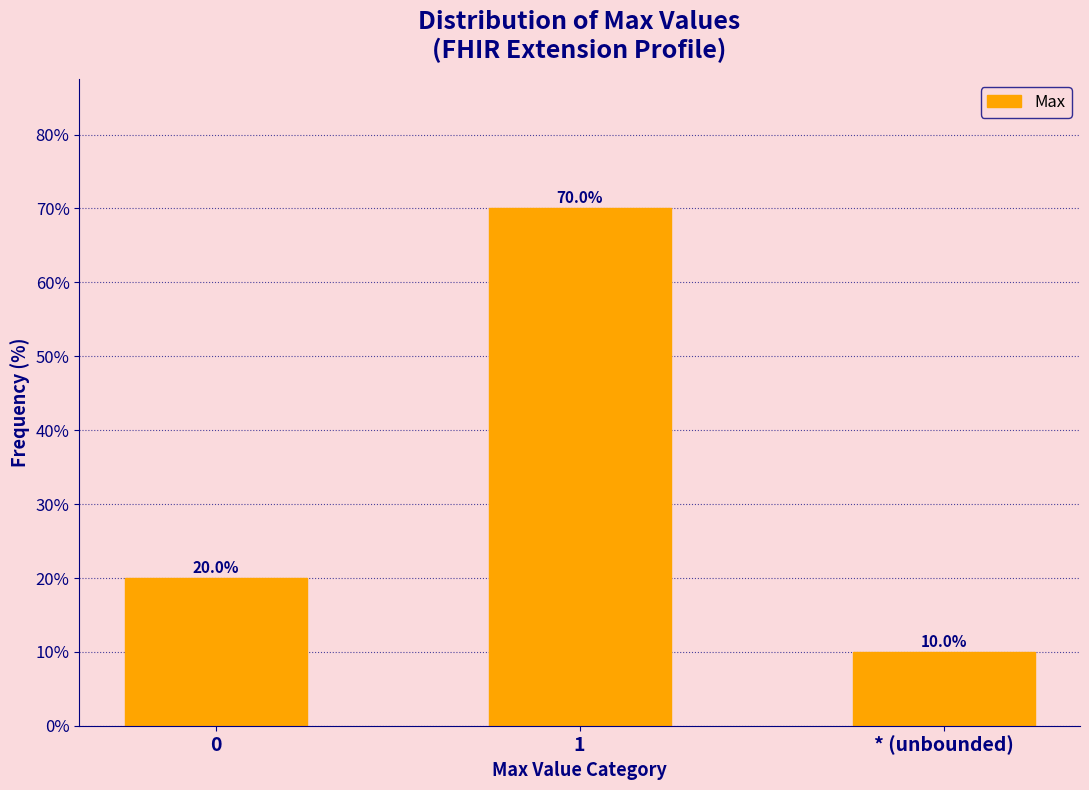

Reading right to left, extract all data points from this chart.

10	70	20